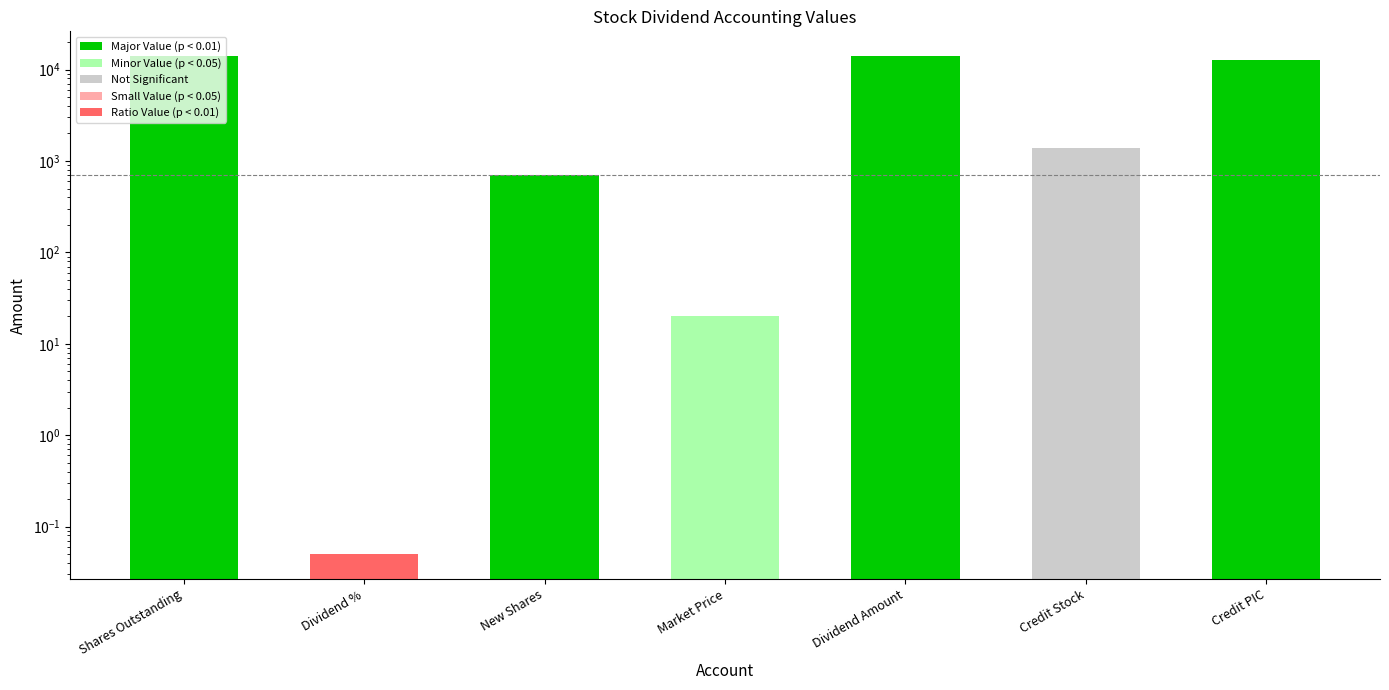

Are the bars grouped side by side (vs. stacked)?

No